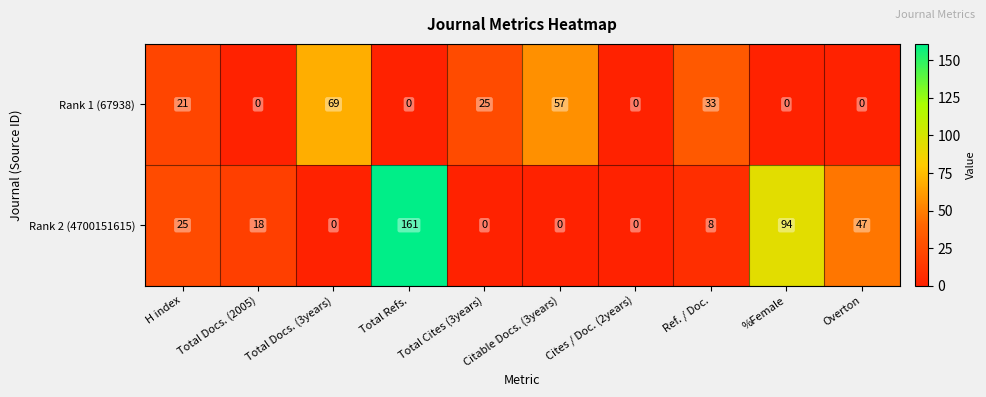

What is the spread (max minus min) of values at Total Docs. (3years)?

69